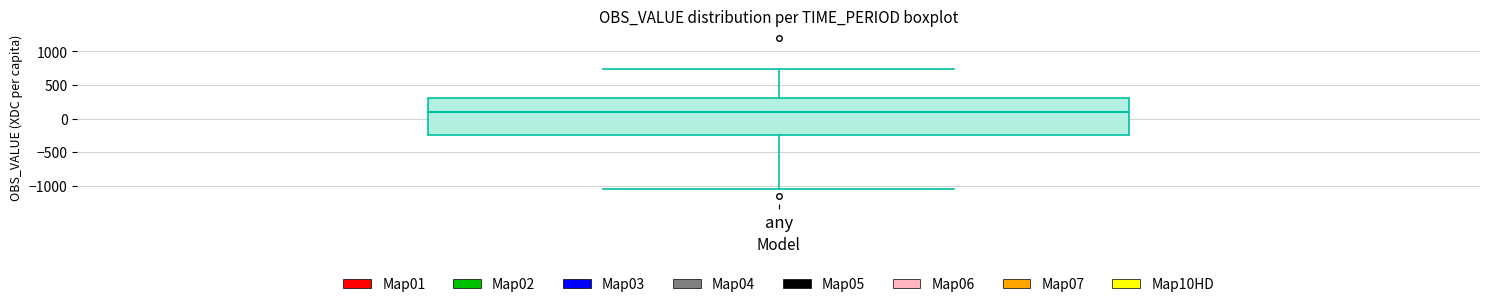

Read this box plot against the y-axis: the position of the median line, the range covered by the box, and the ends of both whiskers. The values are not printed on the chart, so give them approximately, as read against the axis.

median 100, box -250 to 300, whiskers -1050 to 750